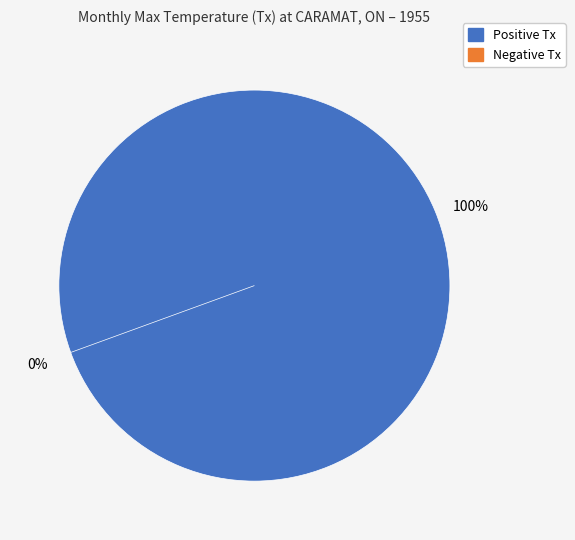

Is there any slice that represents more than half of the pie?

No